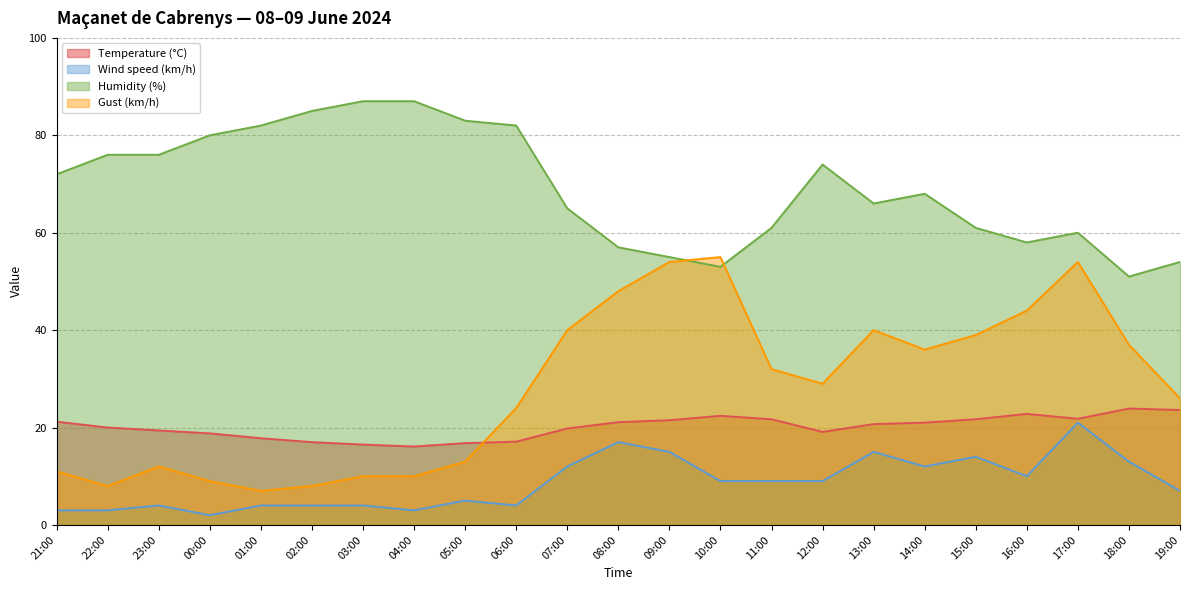

How many interior local peaks does the Gust (km/h) series have?

4